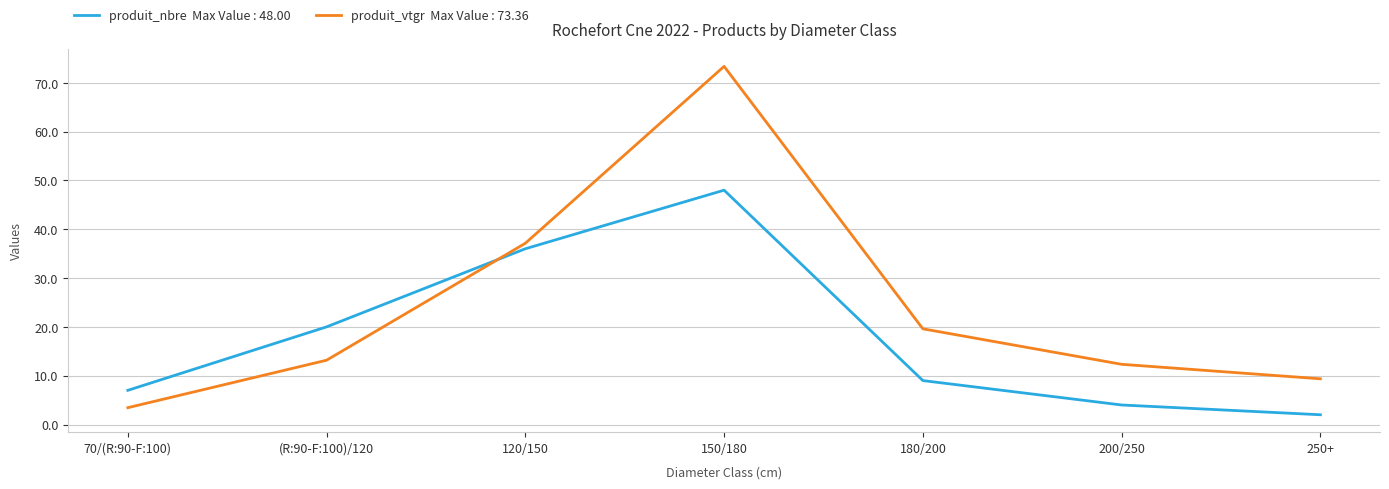

What position from the left is 180/200?

5